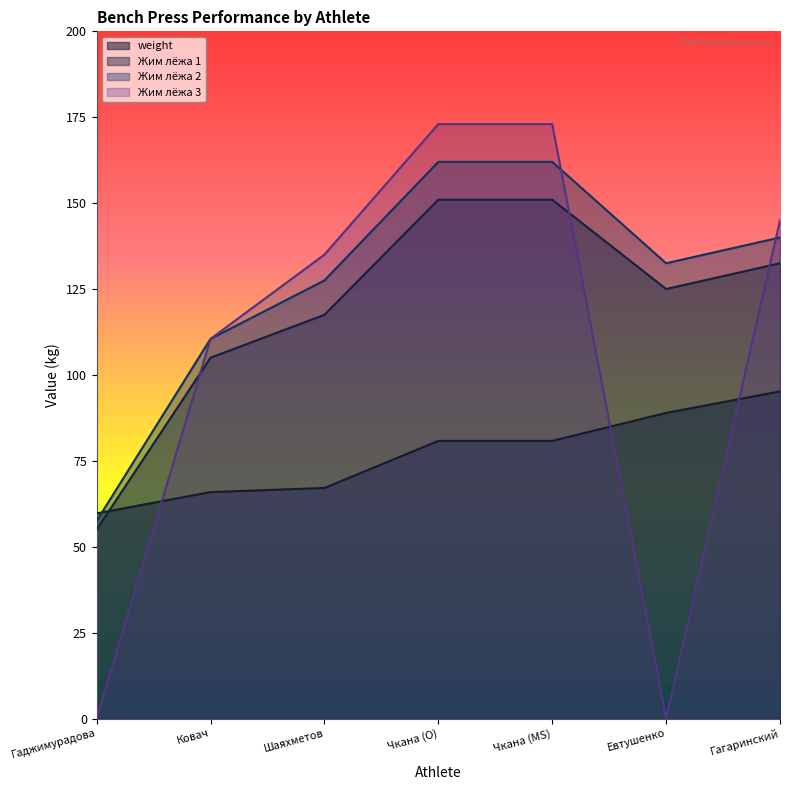

What is the difference between the highest and lowest values at Чкана (MS)?

92.2